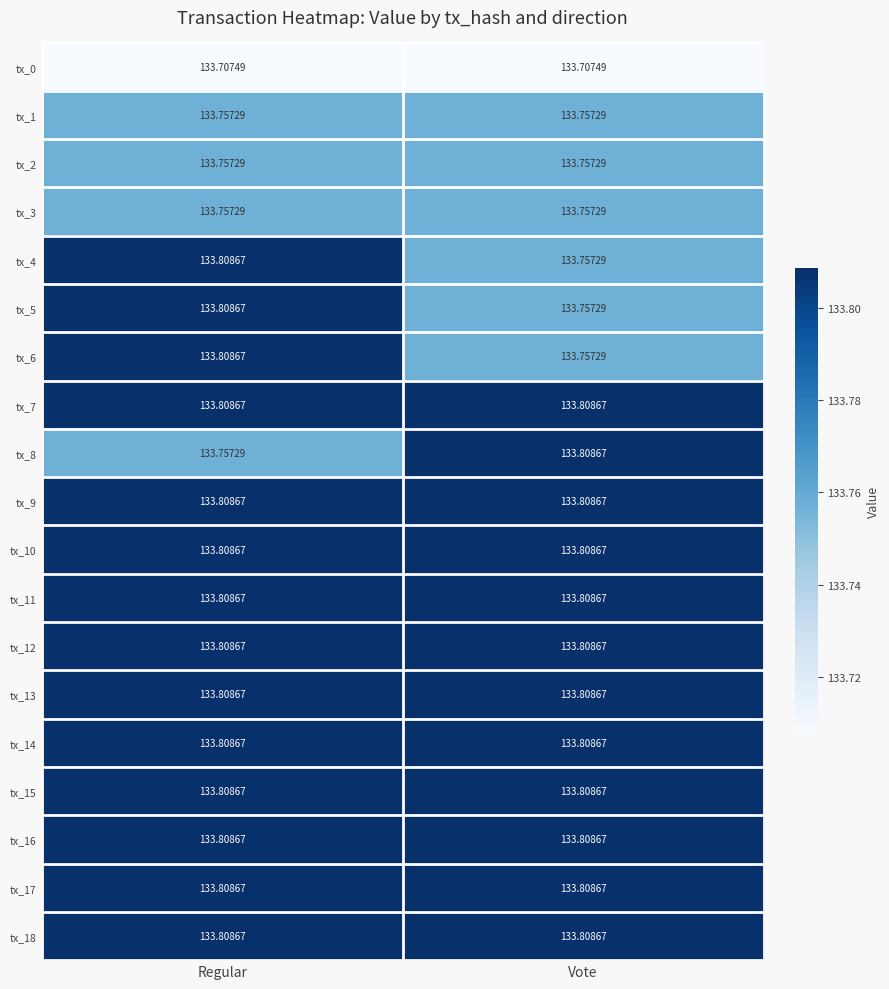

Is the value of tx_5 at Vote greater than the value of tx_16 at Regular?

No